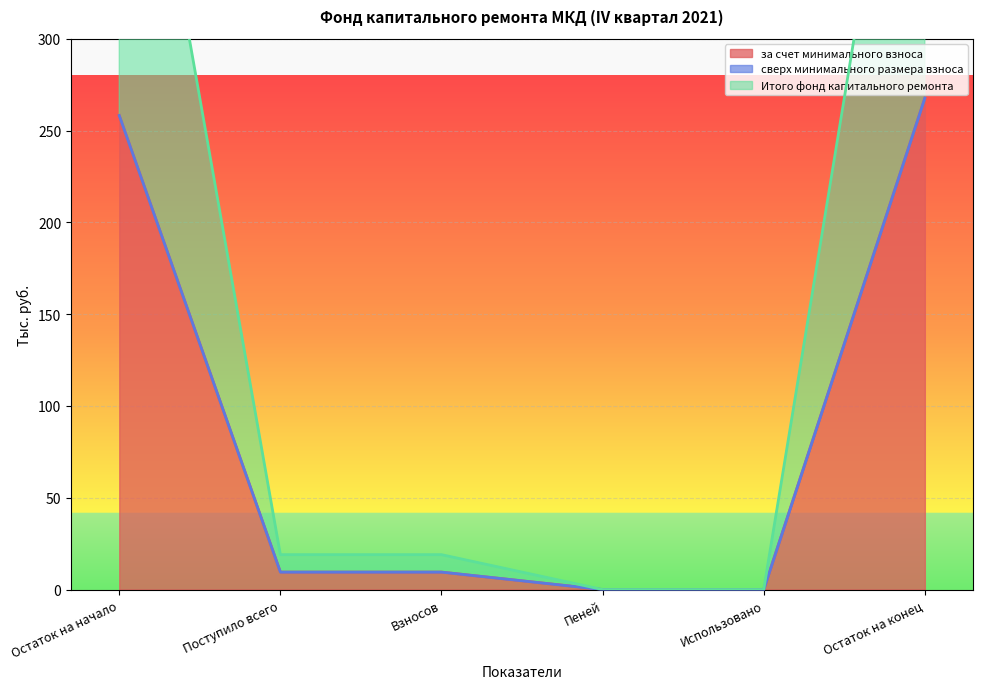

True or false: за счет минимального взноса has a value of 9.5 at Взносов.

True